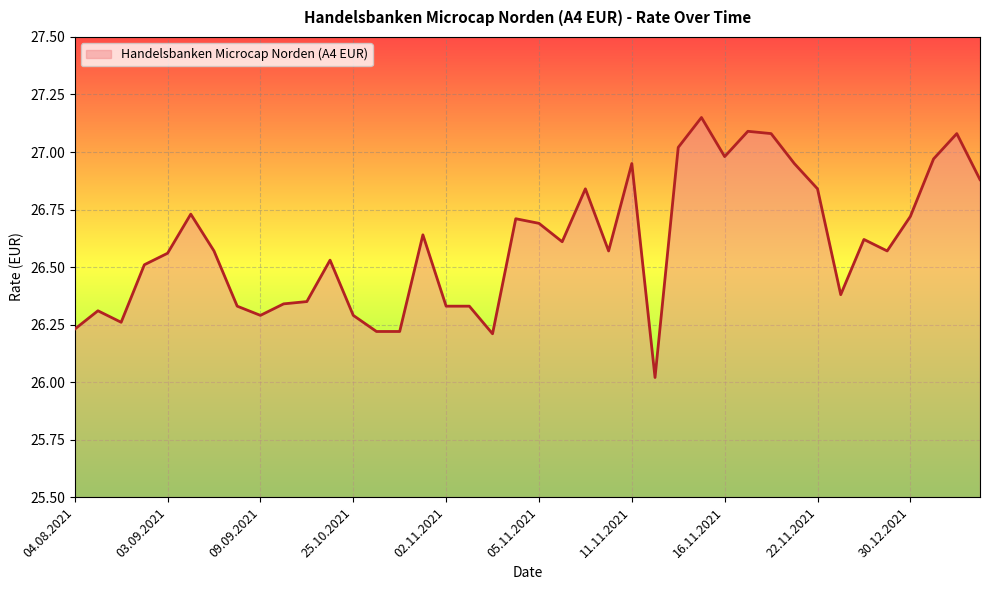

What is the minimum value shown in the chart?

26.0